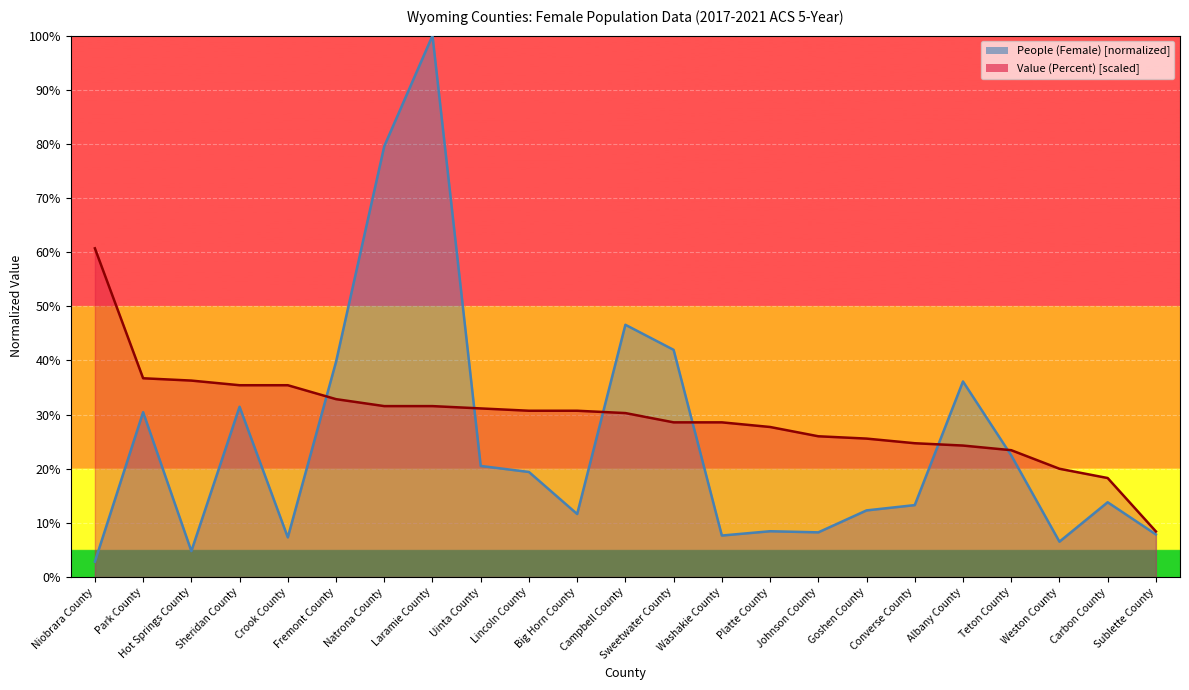

True or false: Value (Percent) has more than 1 interior local peaks.

False